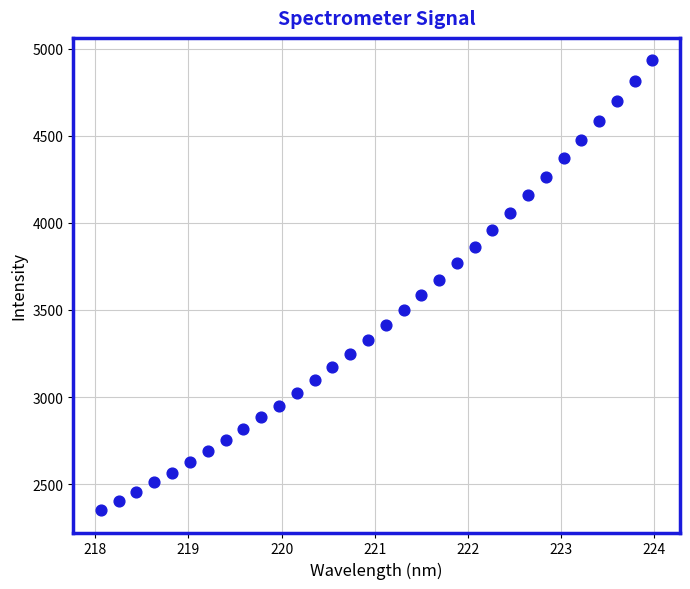

What is the range of Y values (max minus min)?

2580.9